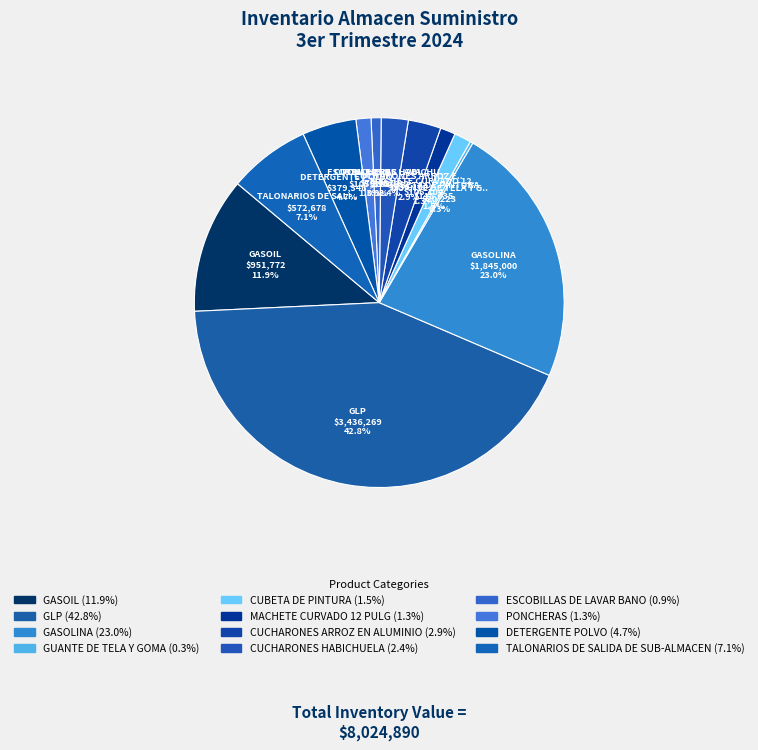

How many segments does this pie chart have?

12